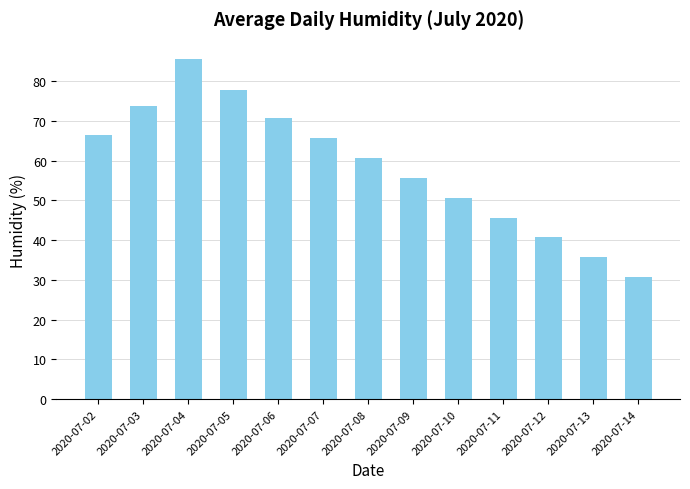

How many bars are there in total?

13